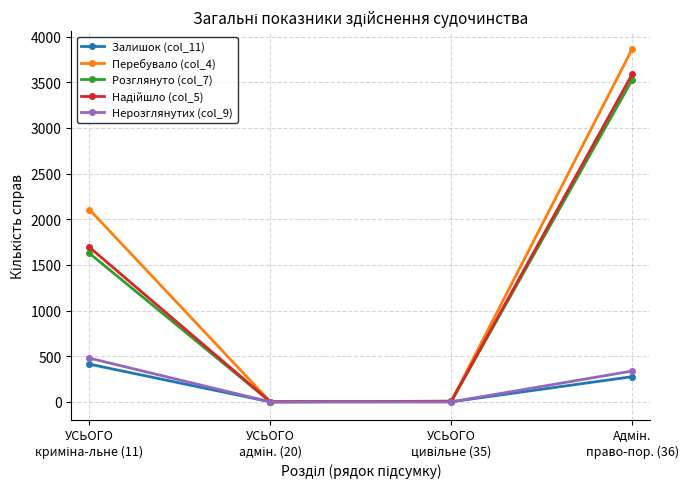

Which series has the widest spread of values?

Перебувало (col_4)